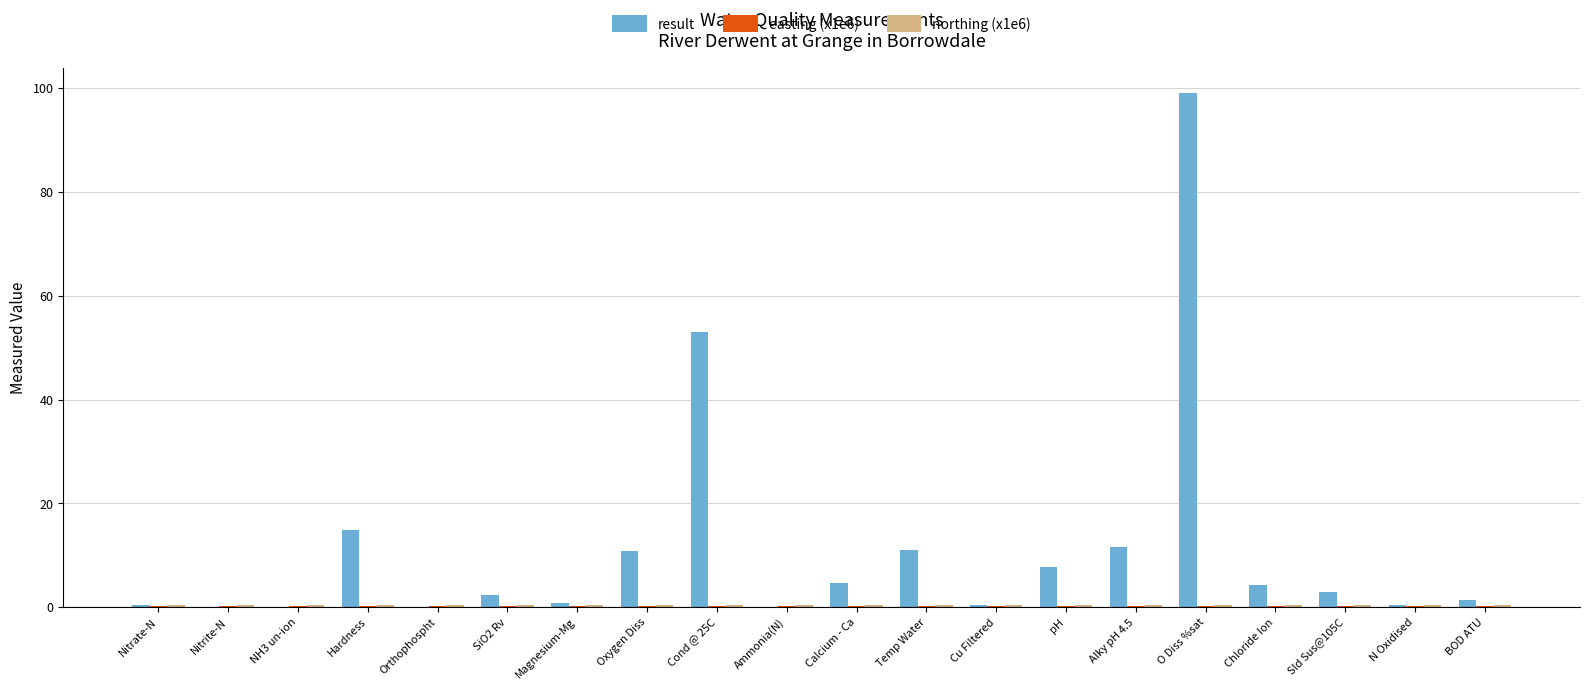

What is the average value of the result series?

11.3